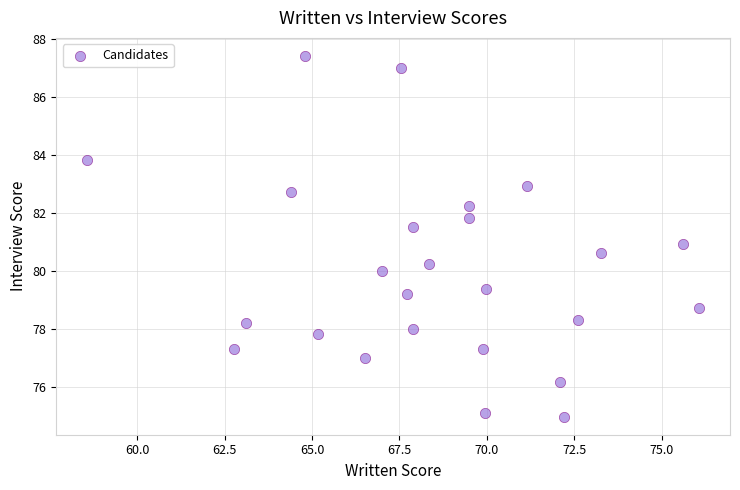

What is the range of X values (max minus min)?

17.5